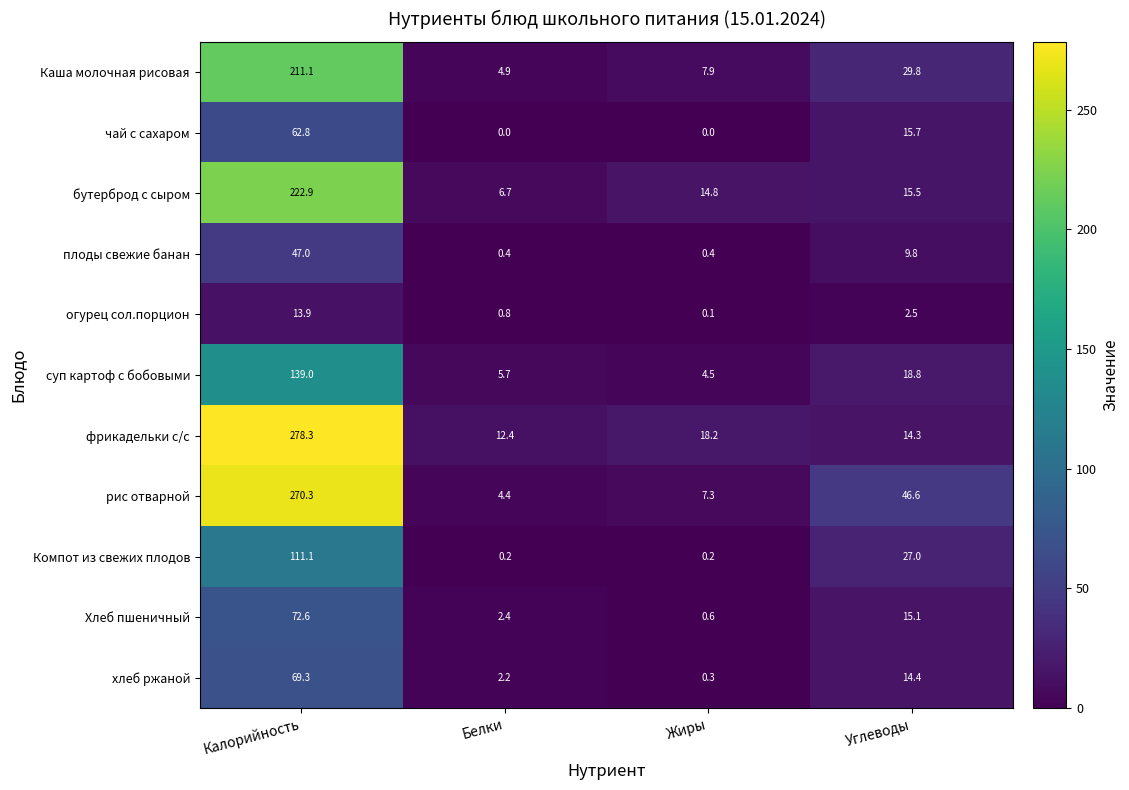

Which series has the largest total across all categories?

рис отварной